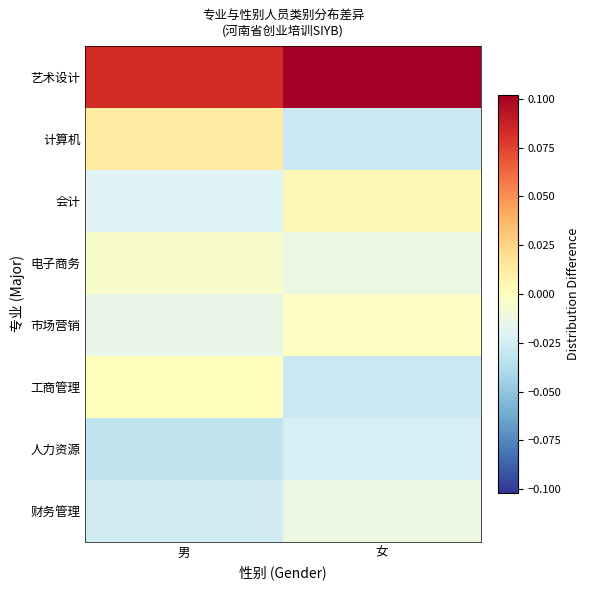

What is the maximum value shown in the chart?

0.1